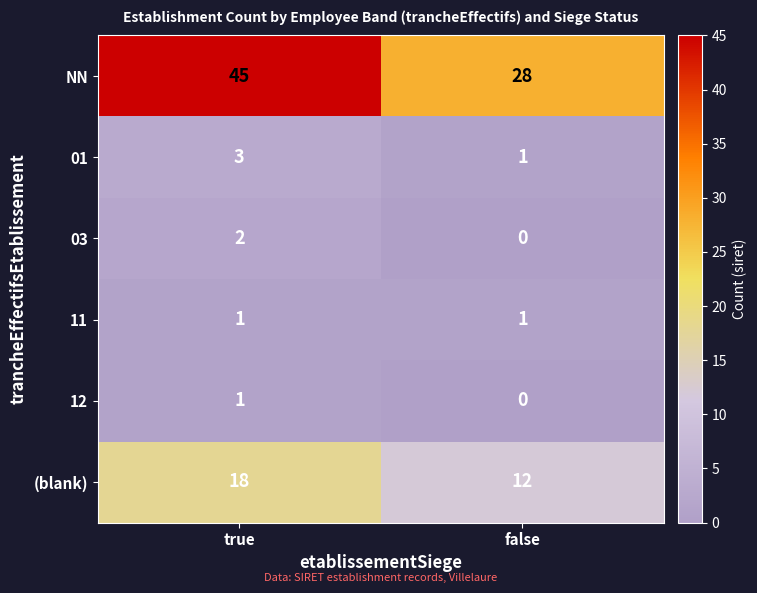

What is the greatest value displayed?

45